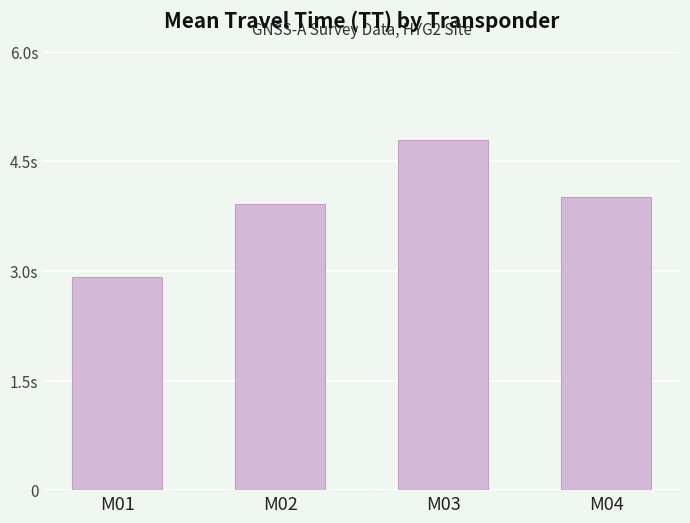

Does the chart contain any negative values?

No